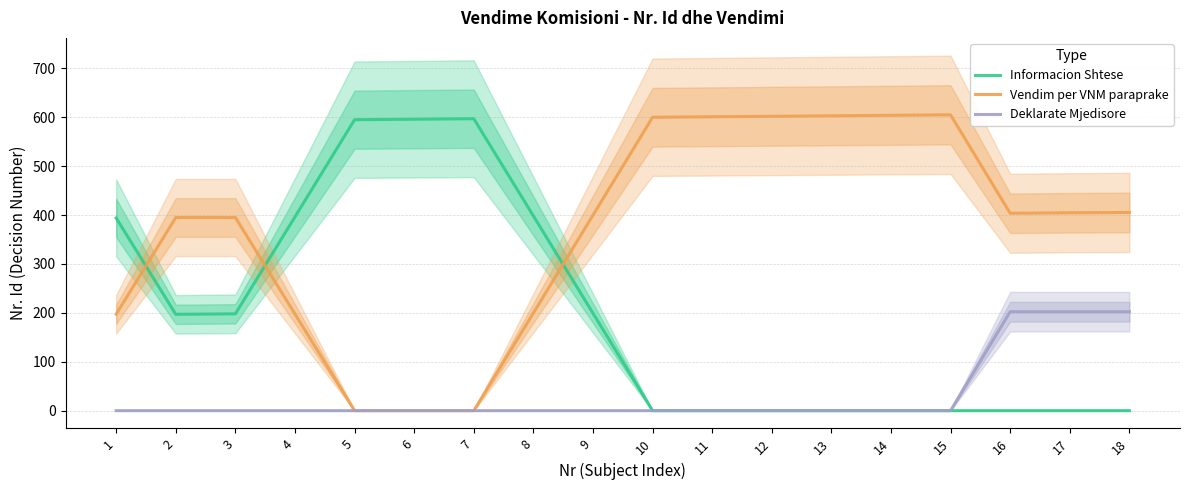

Reading left to right, extract all data points from this chart.

Informacion Shtese: 1=394.0	2=197.0	3=198.0	4=396.3	5=595.0	6=596.0	7=597.0	8=398.3	9=199.3	10=0.0	11=0.0	12=0.0	13=0.0	14=0.0	15=0.0	16=0.0	17=0.0	18=0.0
Vendim per VNM paraprake: 1=197.3	2=395.0	3=395.0	4=197.7	5=0.0	6=0.0	7=0.0	8=199.7	9=399.7	10=600.0	11=601.0	12=602.0	13=603.0	14=604.0	15=605.0	16=403.7	17=404.7	18=405.3
Deklarate Mjedisore: 1=0.0	2=0.0	3=0.0	4=0.0	5=0.0	6=0.0	7=0.0	8=0.0	9=0.0	10=0.0	11=0.0	12=0.0	13=0.0	14=0.0	15=0.0	16=202.3	17=202.3	18=202.3